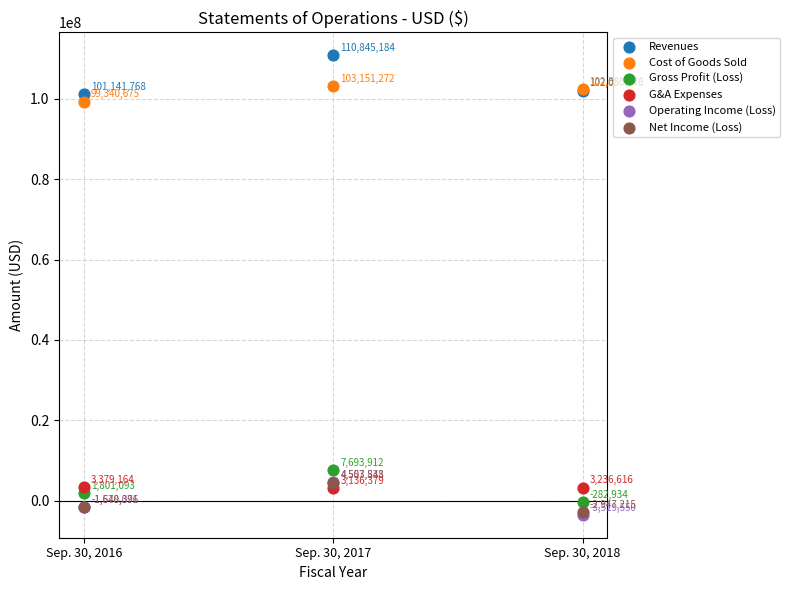

What are all the series names shown in the legend?

Revenues, Cost of Goods Sold, Gross Profit (Loss), G&A Expenses, Operating Income (Loss), Net Income (Loss)